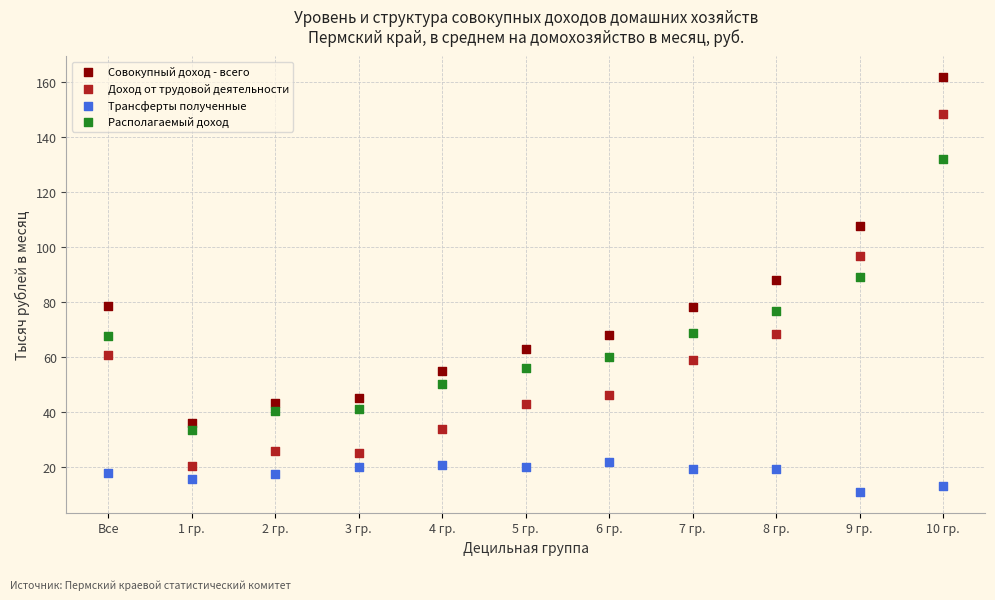

Which series has the largest Y range (max minus min)?

Доход от трудовой деятельности